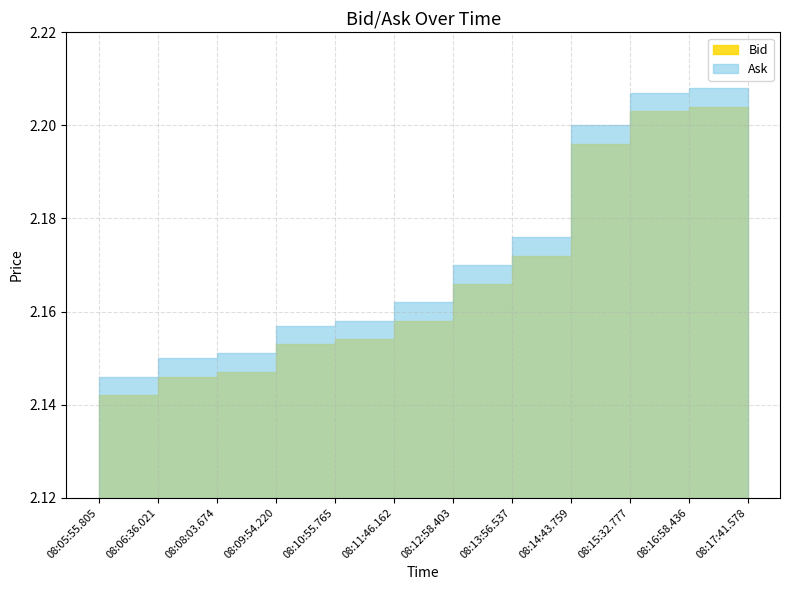

Count the number of categories in the chart.

12